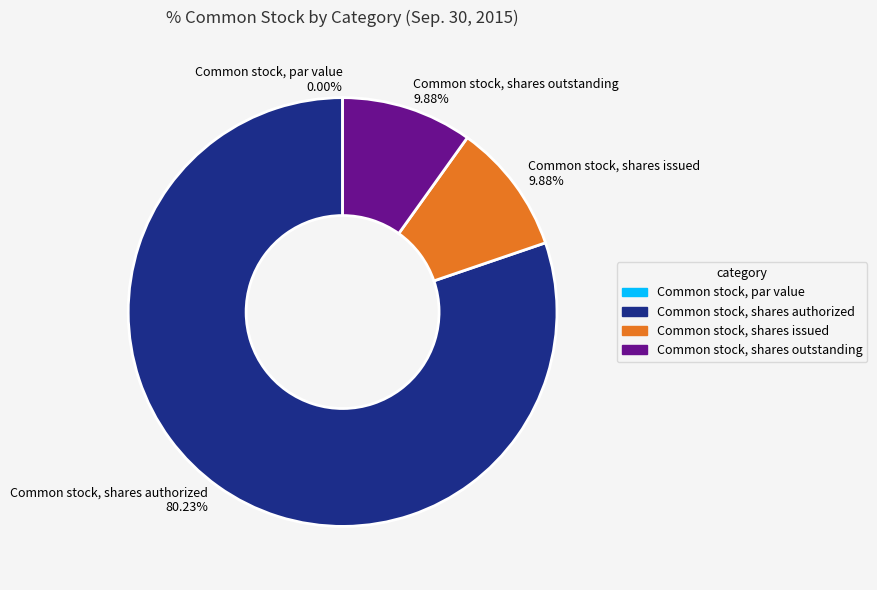

The Common stock, par value slice represents 0% of the pie. True or false?

True